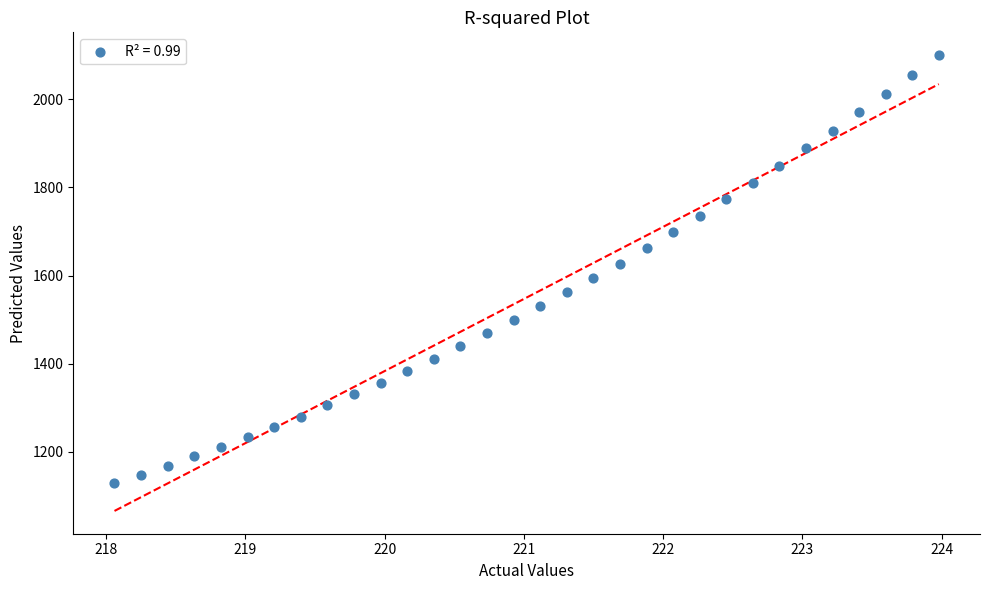

What is the range of X values (max minus min)?

5.9